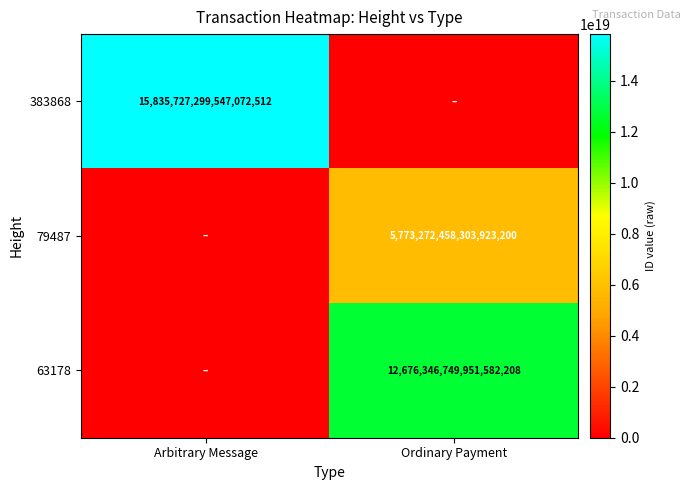

The value of 383868 at Arbitrary Message is 15835727299547072512. True or false?

True